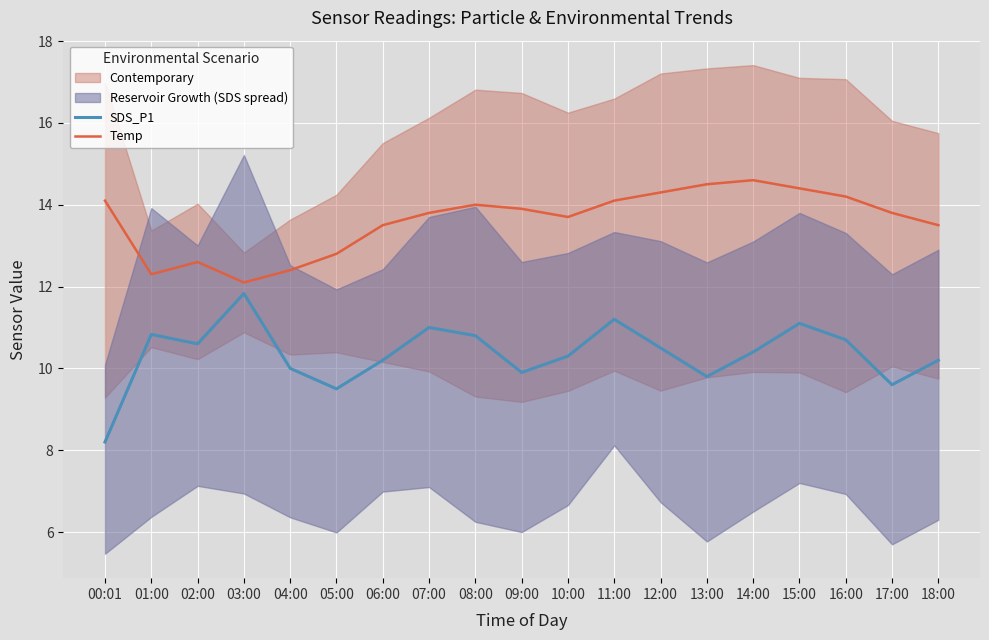

Is the value of Temp at 12:00 greater than the value of SDS_P1 at 17:00?

Yes